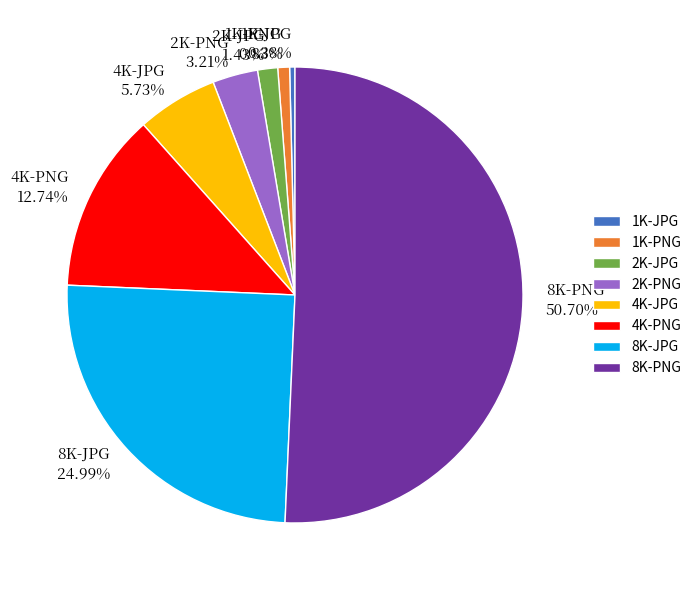

What is the majority slice?

8K-PNG